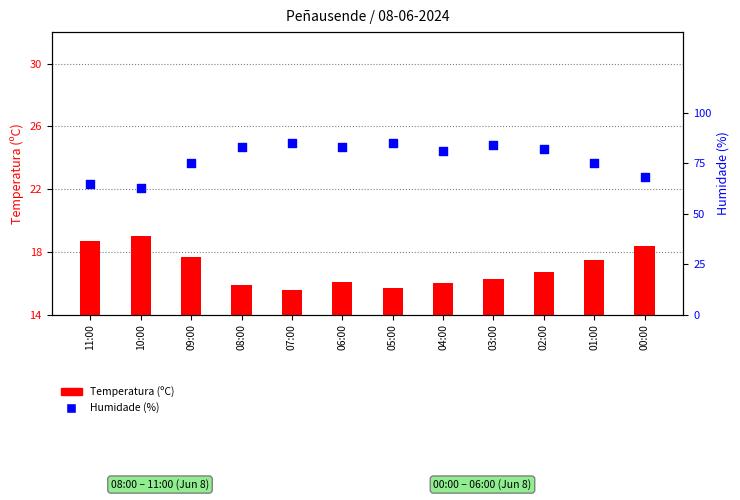

At how many categories does at least one series exceed 14?

12